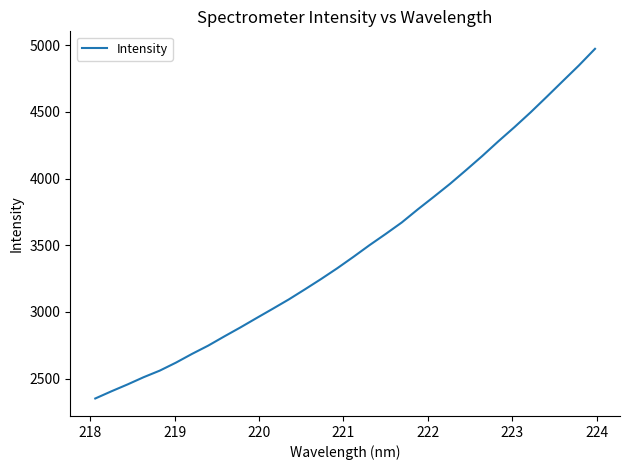

What is the greatest value displayed?

4972.1